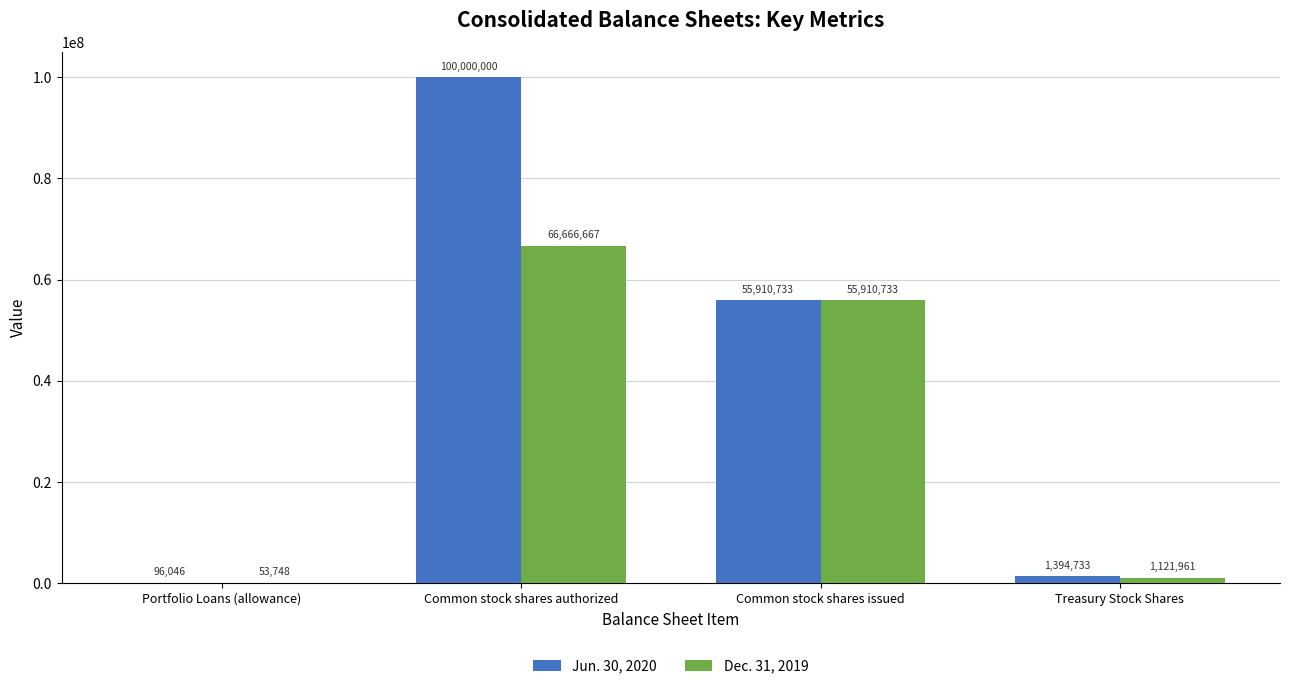

Does the chart contain stacked bars?

No